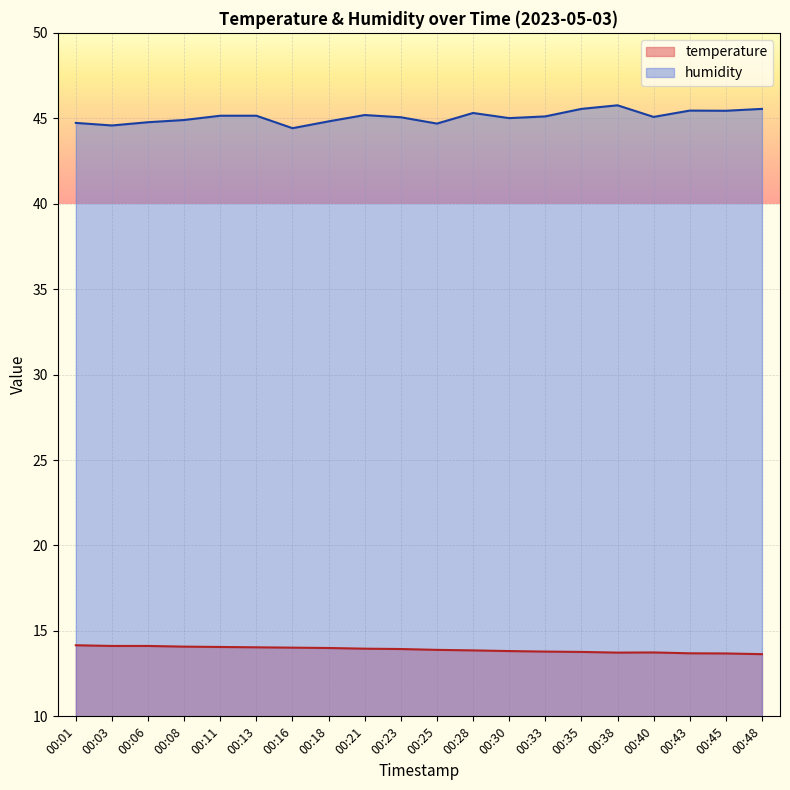

True or false: temperature and humidity intersect in this chart.

False